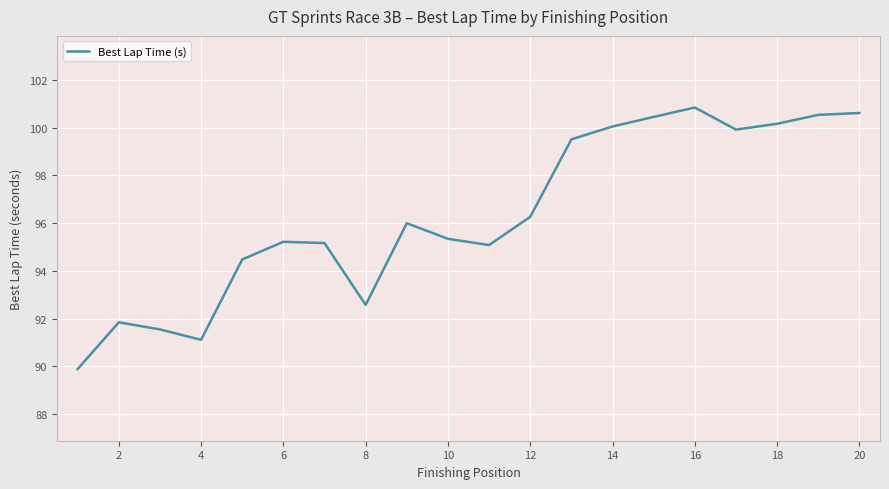

What is the minimum value shown in the chart?

89.9